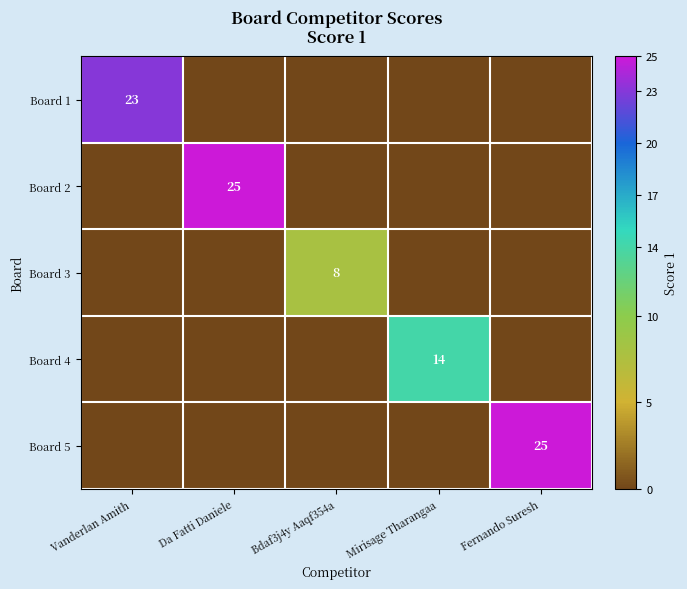

What is the total value across all series at Mirisage Tharangaa?

14